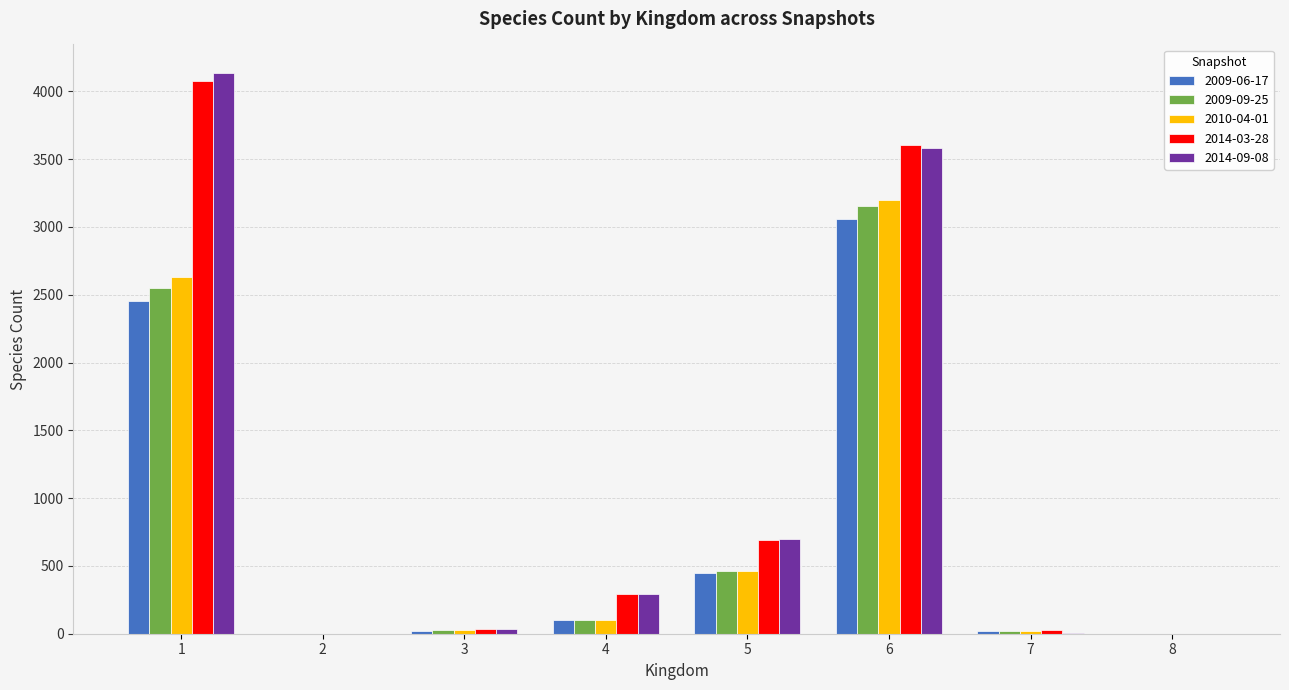

What are all the series names shown in the legend?

2009-06-17, 2009-09-25, 2010-04-01, 2014-03-28, 2014-09-08